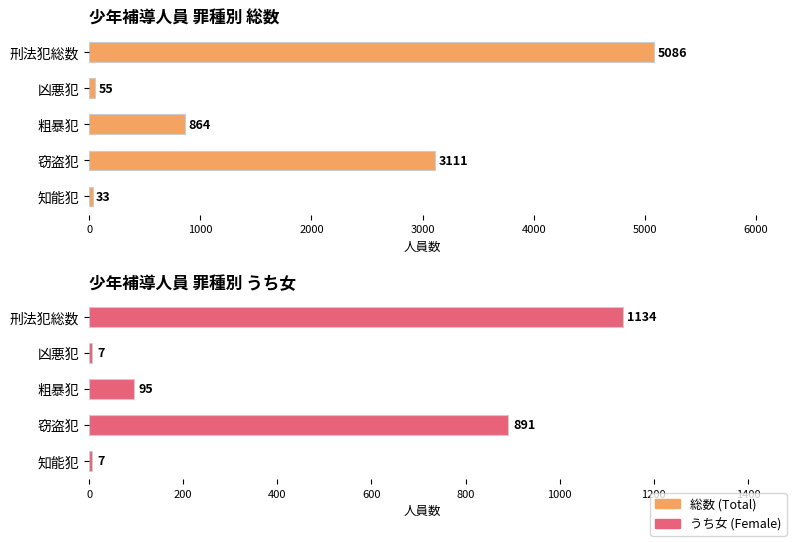

Rank the series by their average value, from highest to lowest.

総数 (Total), うち女 (Female)